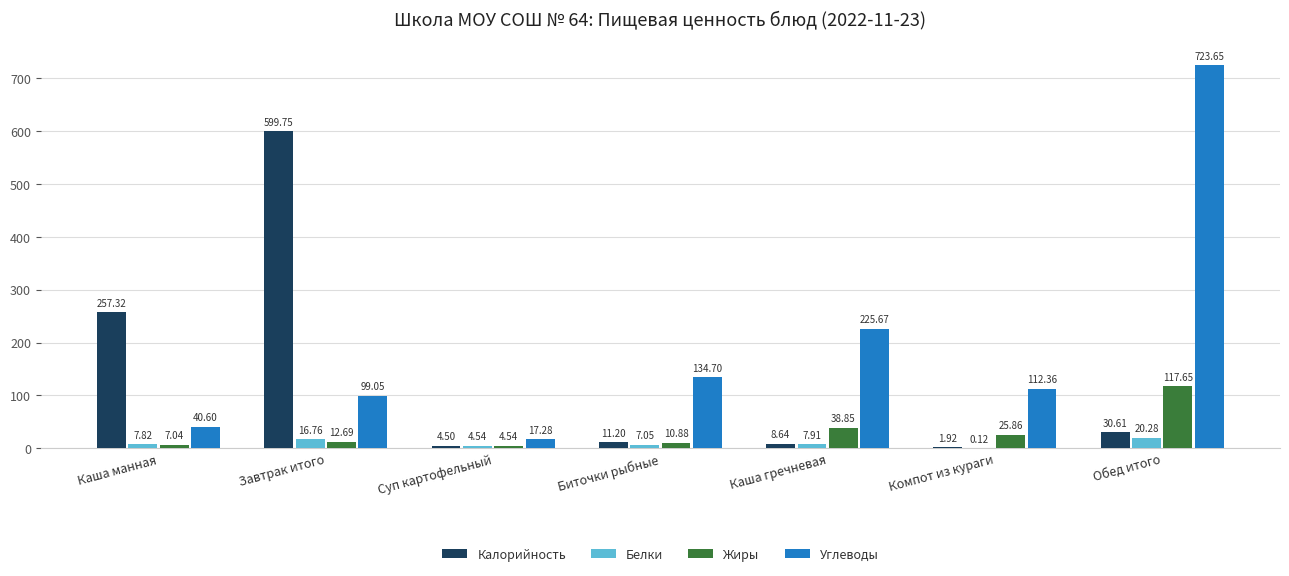

What is the sum of all Жиры values?

217.5